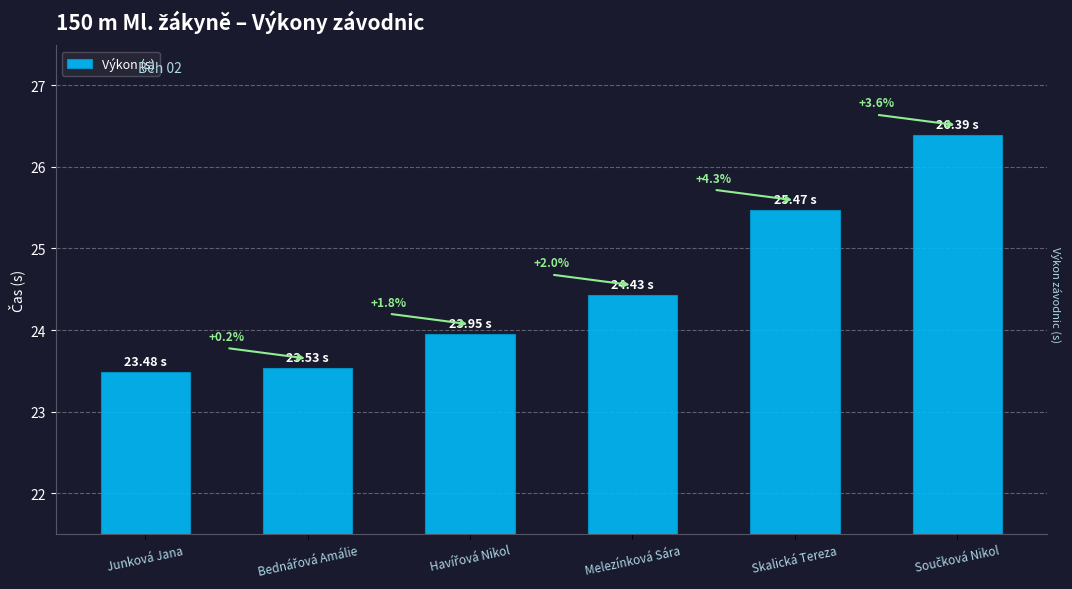

Reading left to right, extract all data points from this chart.

23.5	23.5	23.9	24.4	25.5	26.4